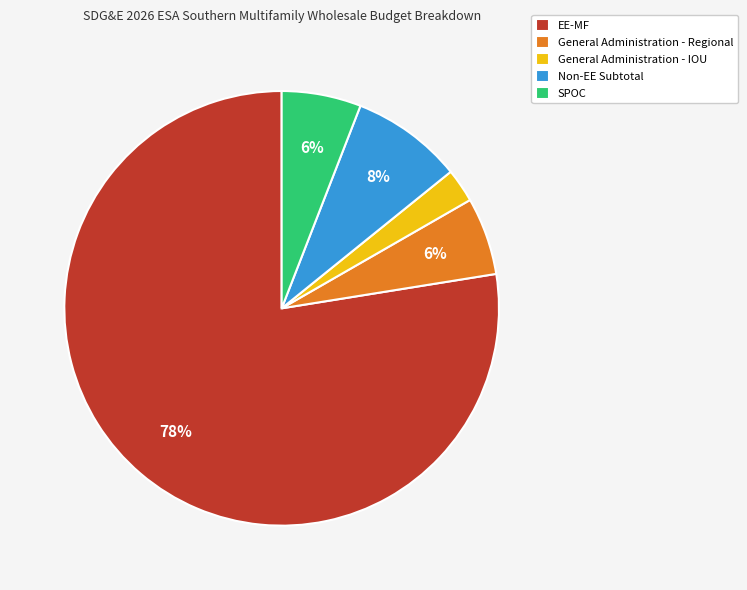

How many segments does this pie chart have?

5